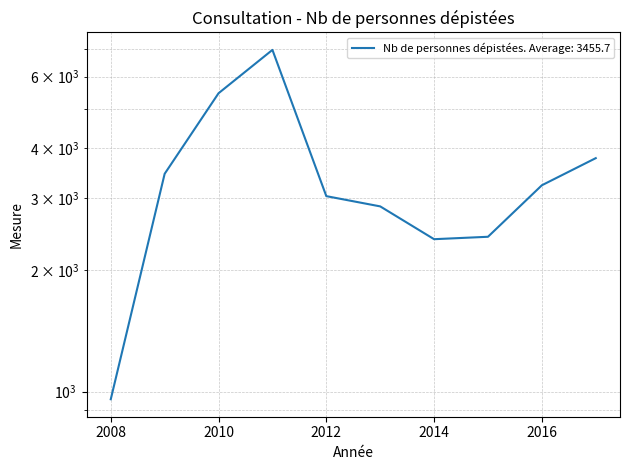

Reading left to right, extract all data points from this chart.

958	3452	5457	6982	3040	2868	2380	2413	3234	3773